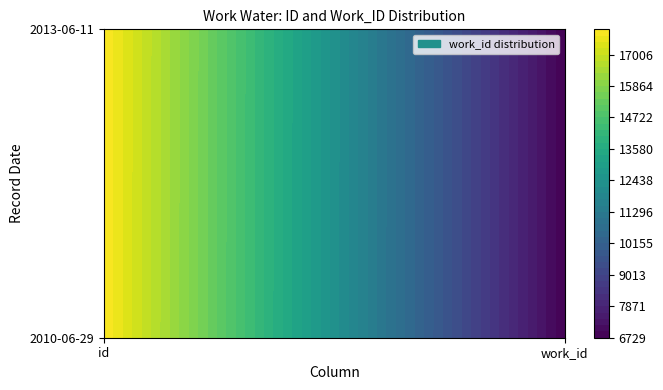

Read the 2010-06-29 value at work_id.

6729